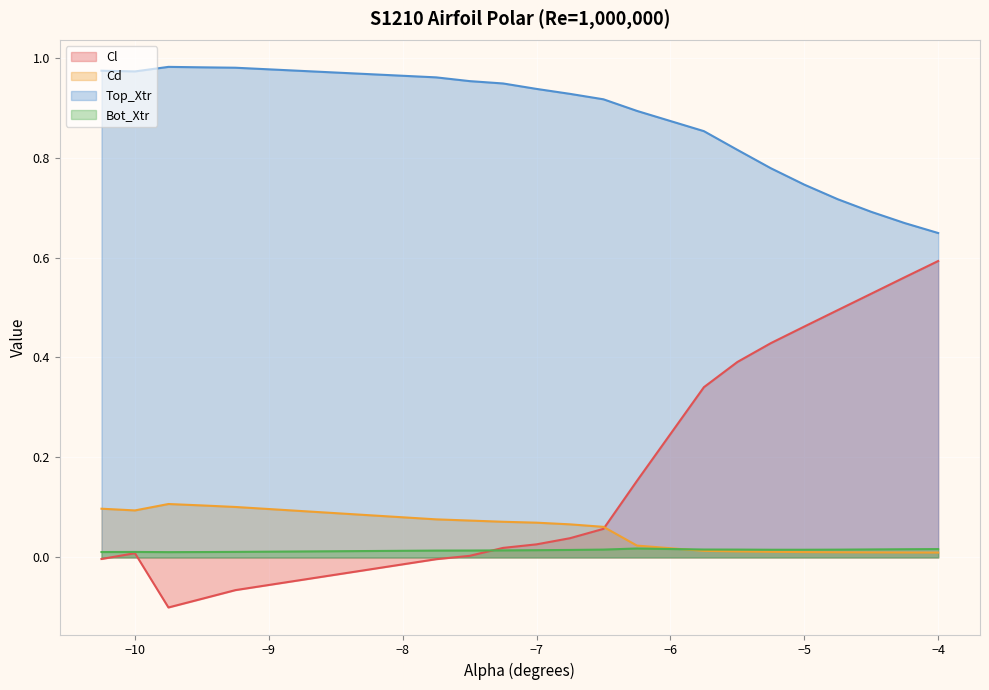

Which series changed the most between -9.25 and -6.25?

Cl